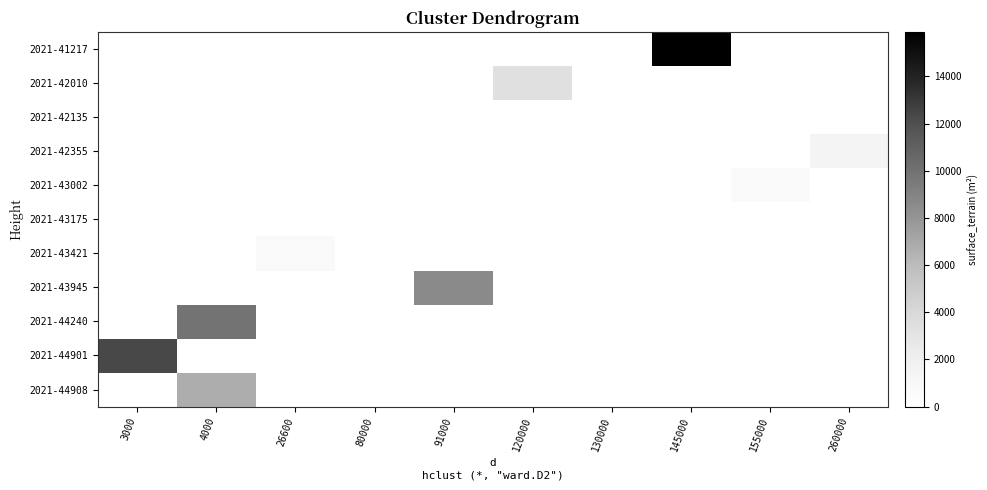

What is the greatest value displayed?

15888